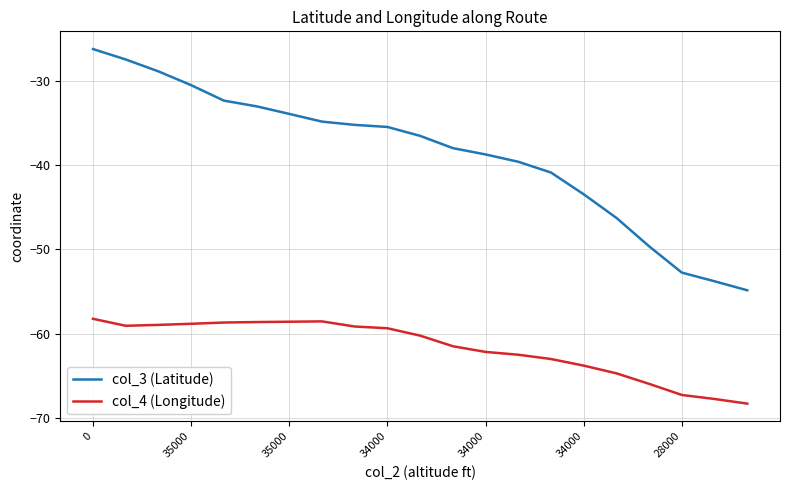

True or false: col_3 (Latitude) and col_4 (Longitude) intersect in this chart.

False